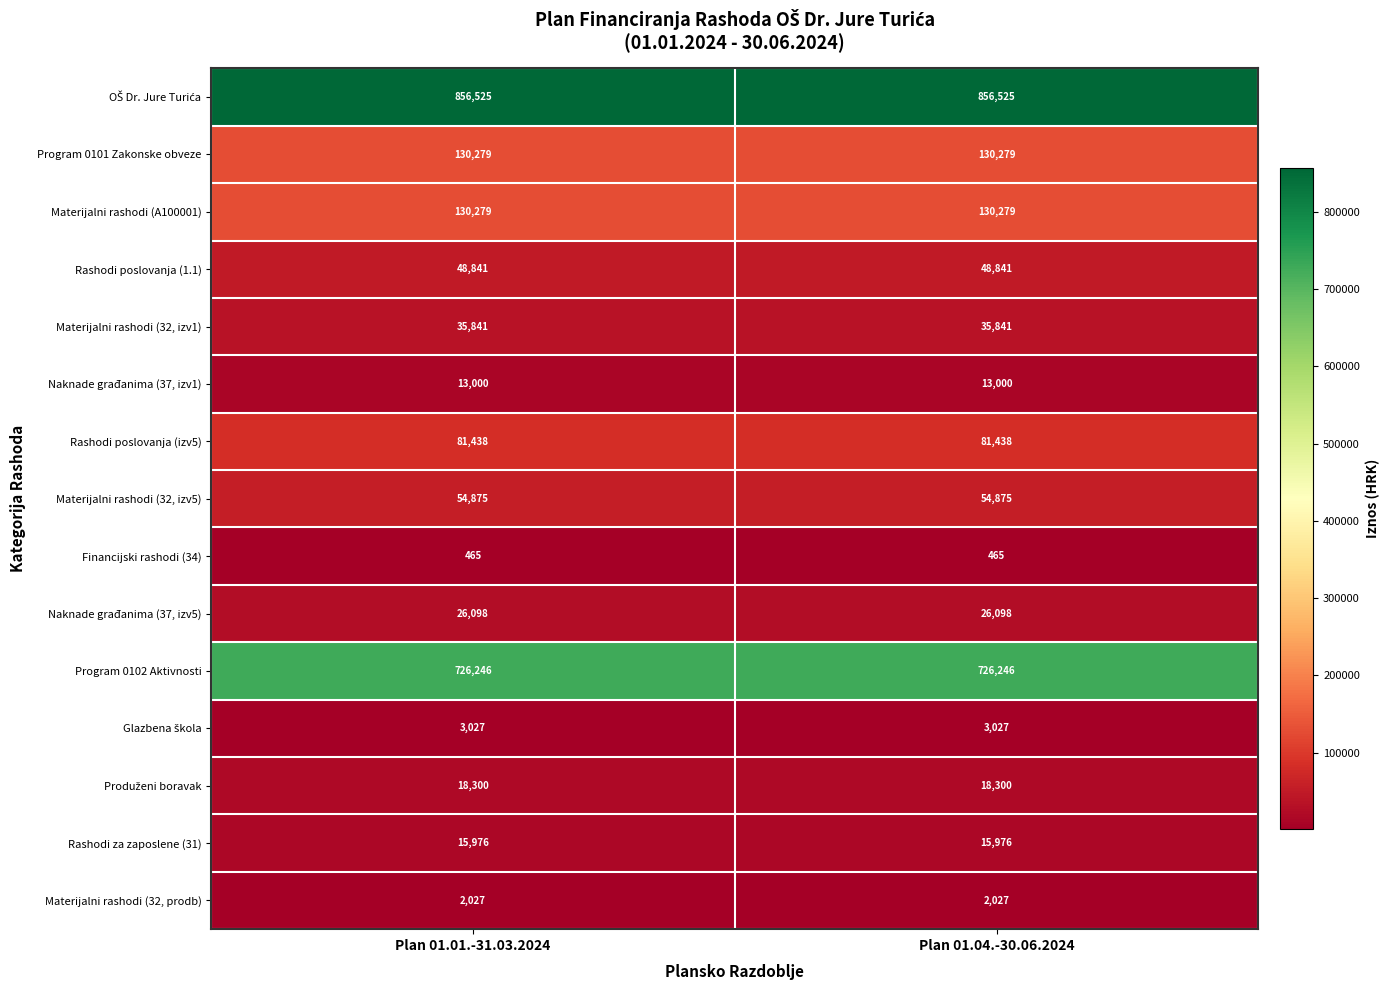

What is the difference between the highest and lowest values at Plan 01.04.-30.06.2024?

856060